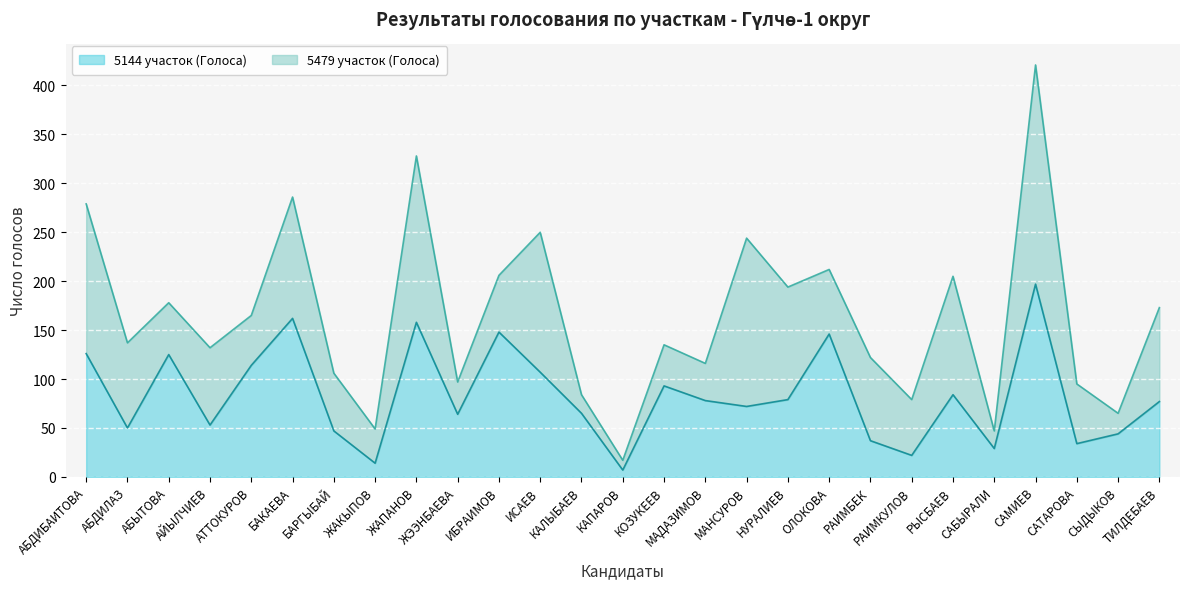

What is the minimum value shown in the chart?

7